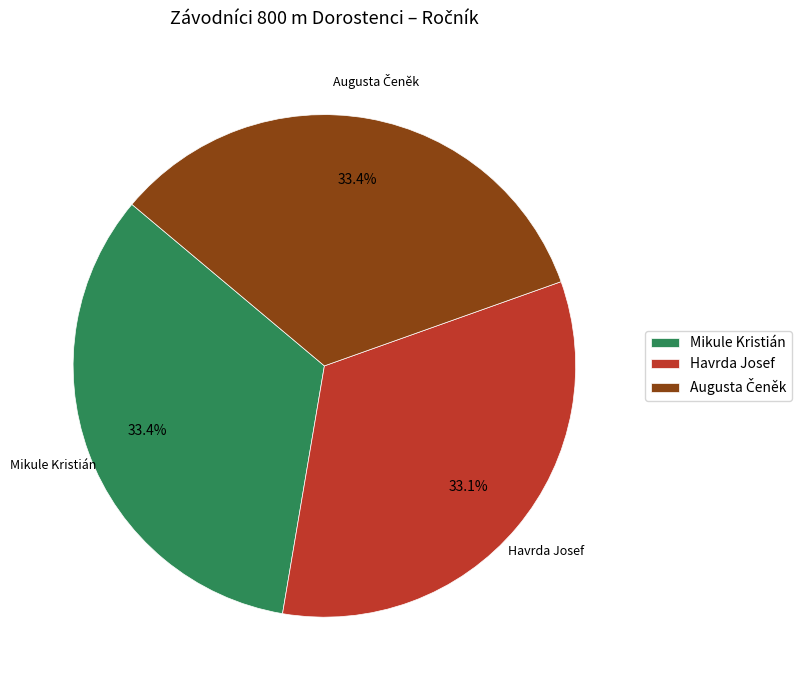

What is the total percentage of Havrda Josef and Mikule Kristián?

66.6%